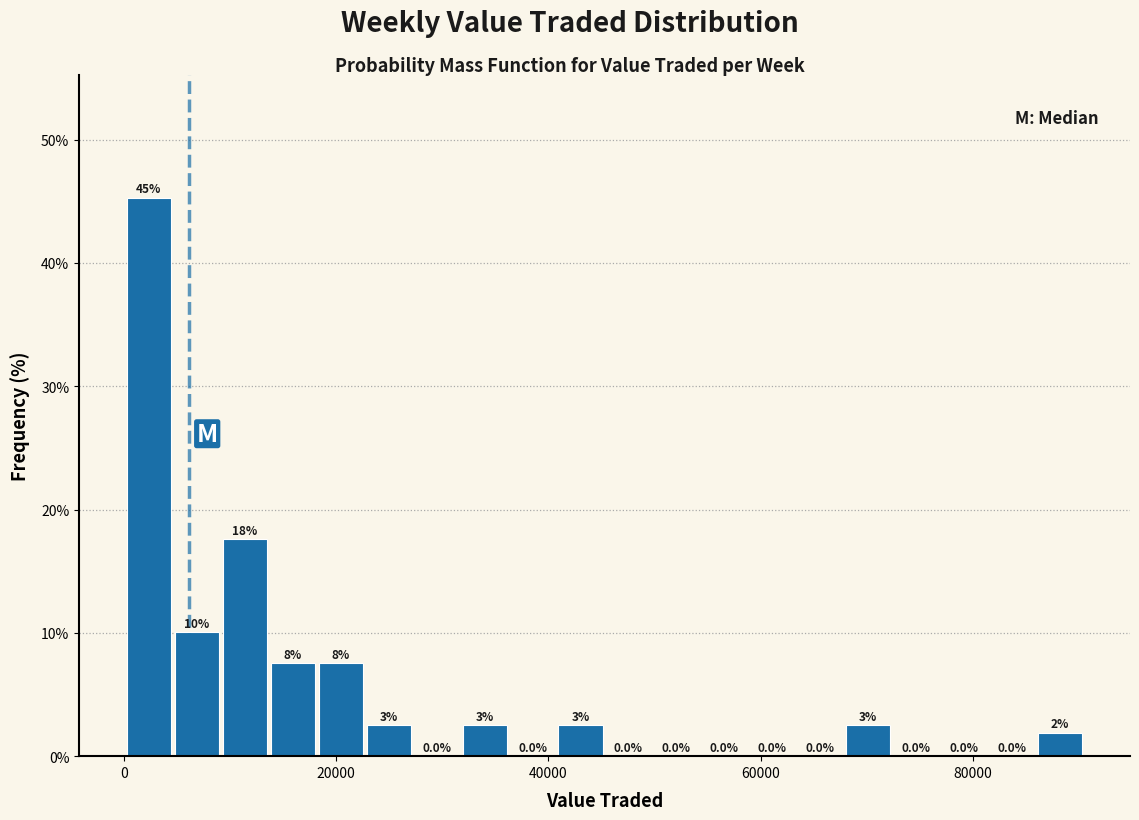

Around what value on the x-axis is the tallest bar? Give the approximate position of its centre, as read against the axis.

2000